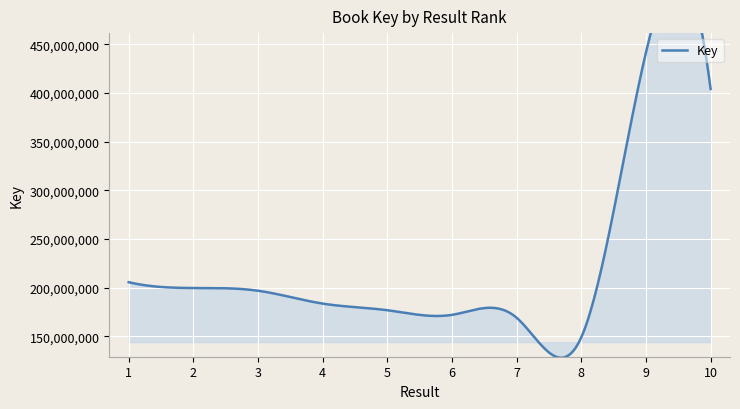

Is it true that the value at 4 is 183518498?

True